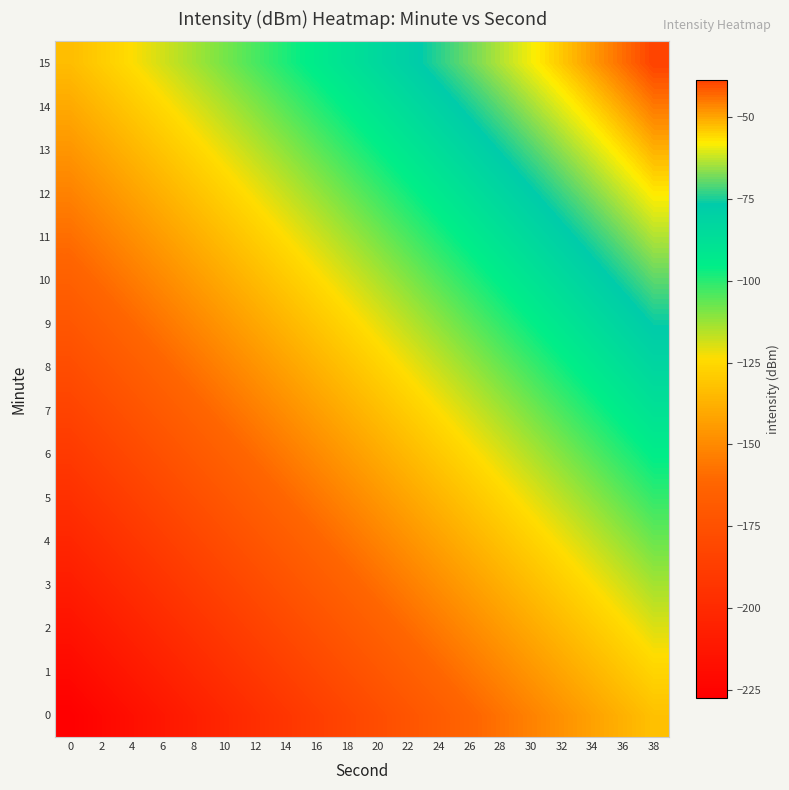

How many series are shown in this chart?

16